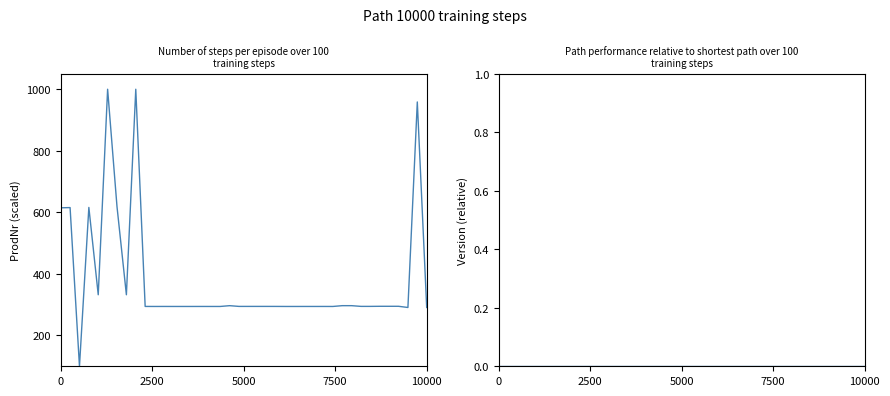

How many interior local peaks does the ProdNr series have?

14